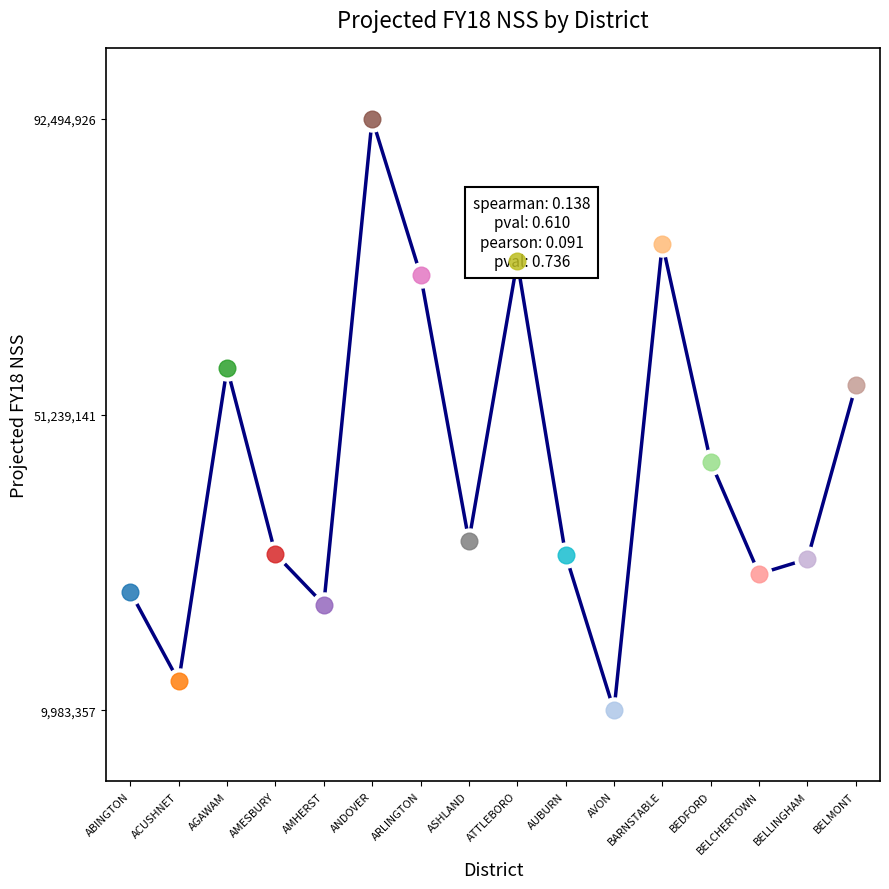

What is the difference between the second highest and second lowest values?

61045285